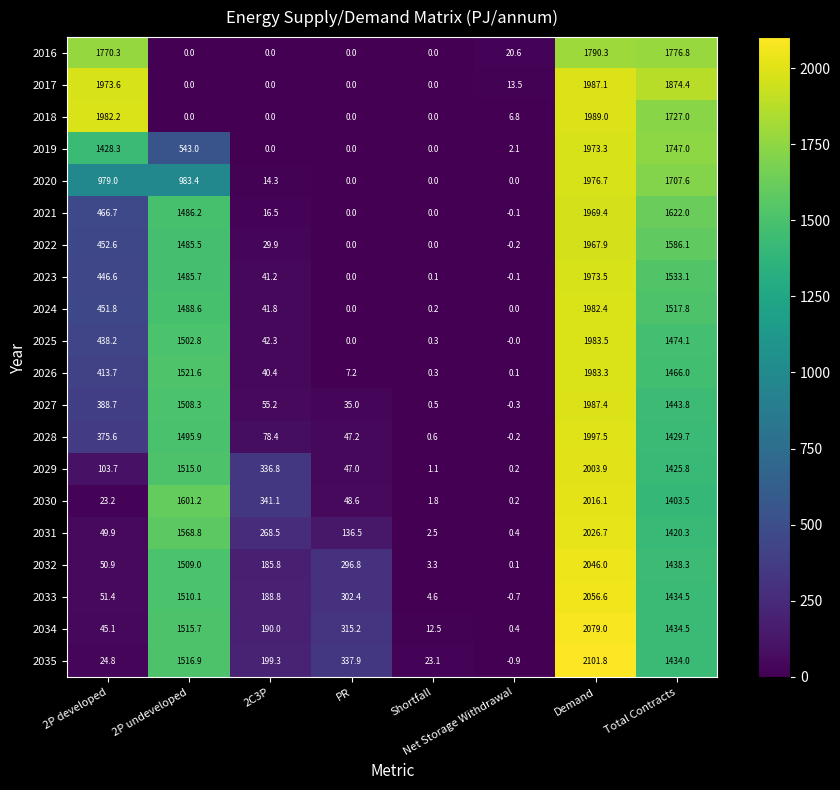

Which series has the largest total across all categories?

2017